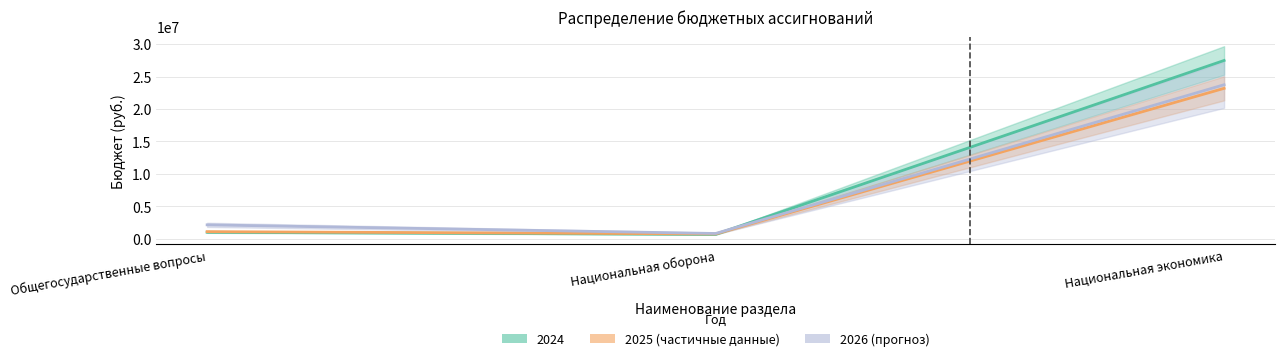

Which series has the largest total across all categories?

2024